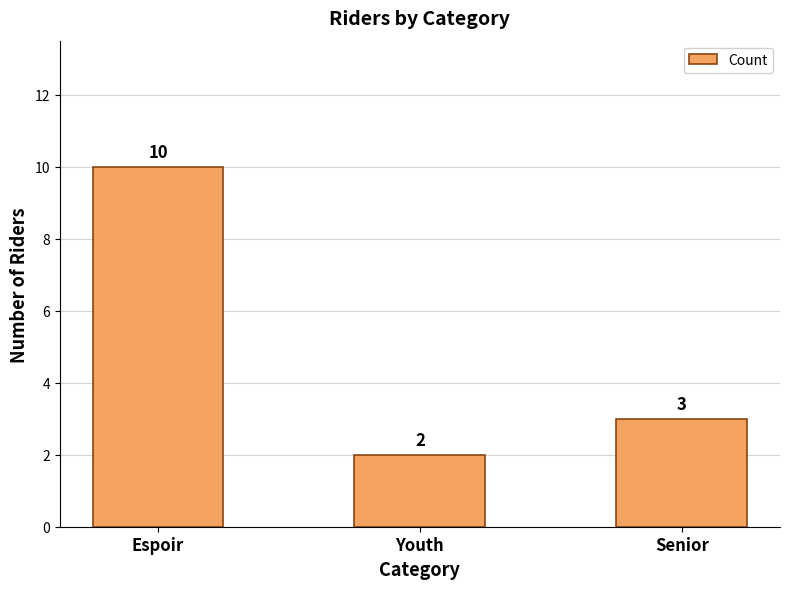

Reading left to right, list all the values displayed in this chart.

Espoir=10	Youth=2	Senior=3